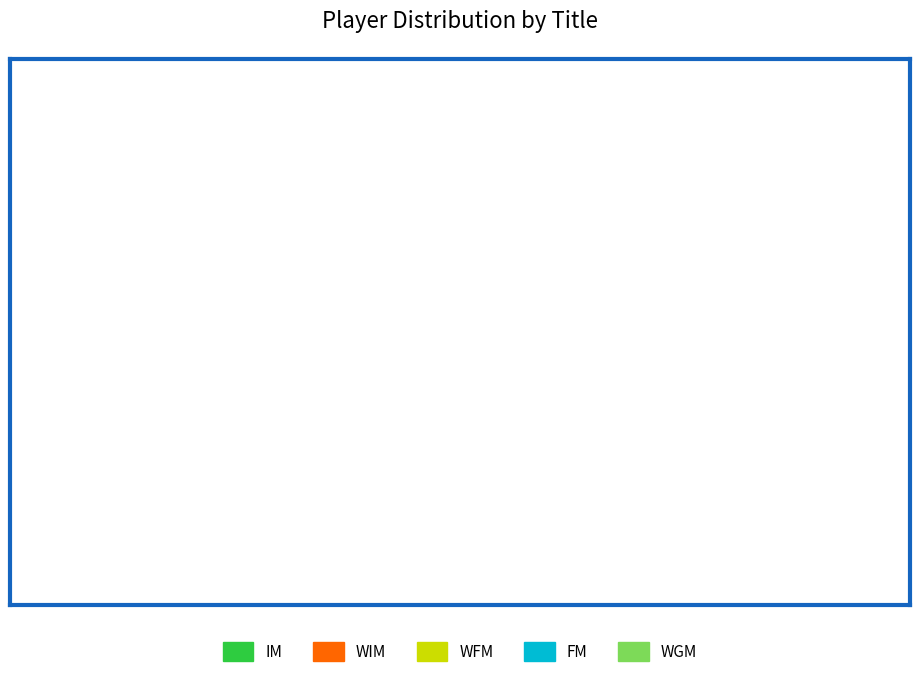

Do IM and WFM together represent more than half of the pie?

Yes